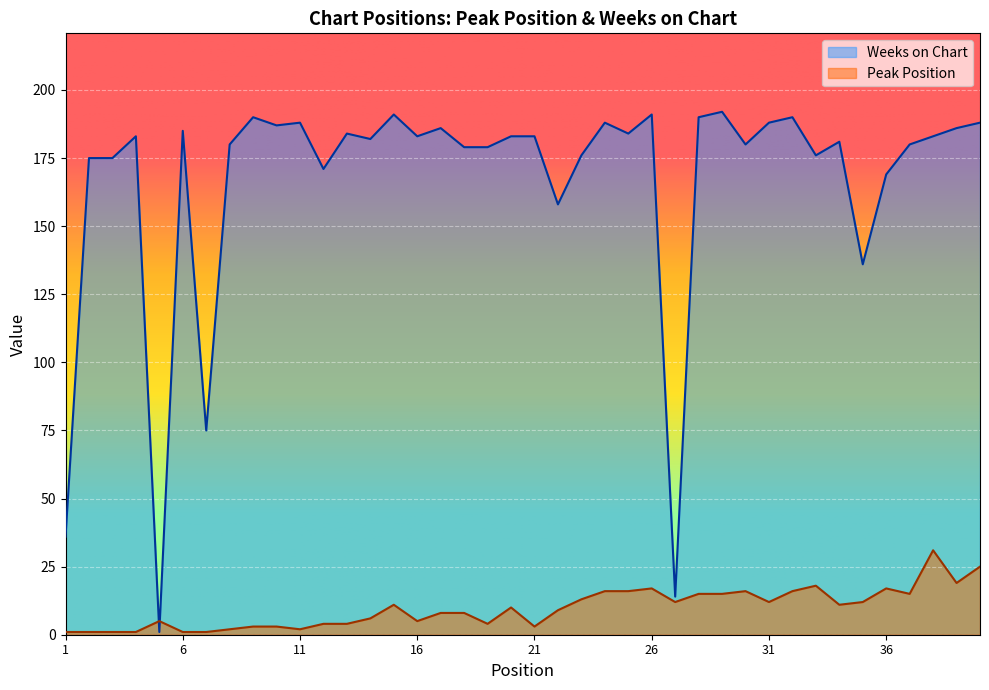

What is the greatest value displayed?

192